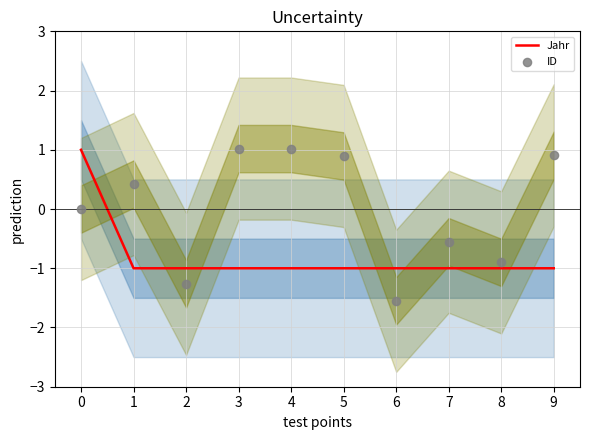

Which series contains the lowest Y value?

ID